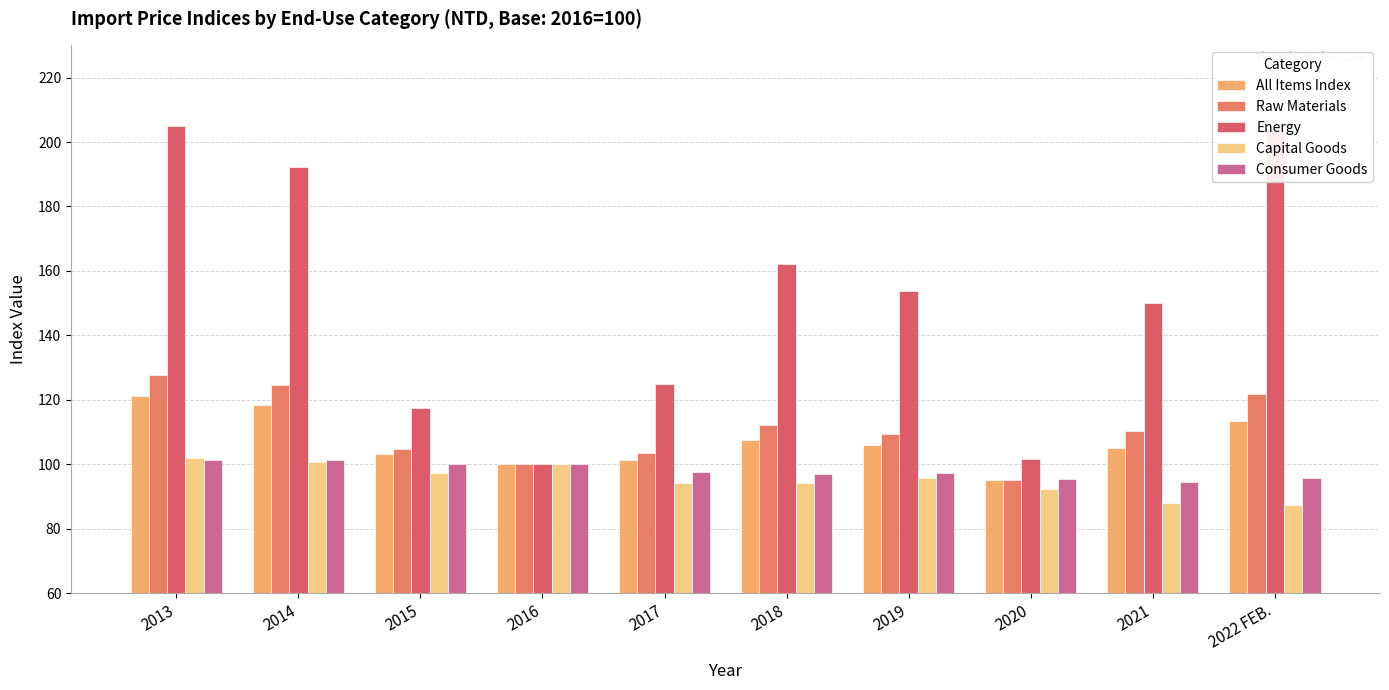

At 2019, list the series in order from smallest to largest.

Capital Goods, Consumer Goods, All Items Index, Raw Materials, Energy